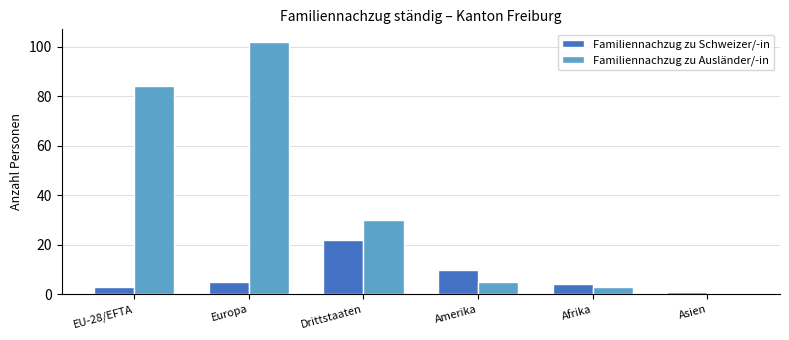

What is the sum of the Familiennachzug zu Ausländer/-in values at Amerika and Afrika?

8